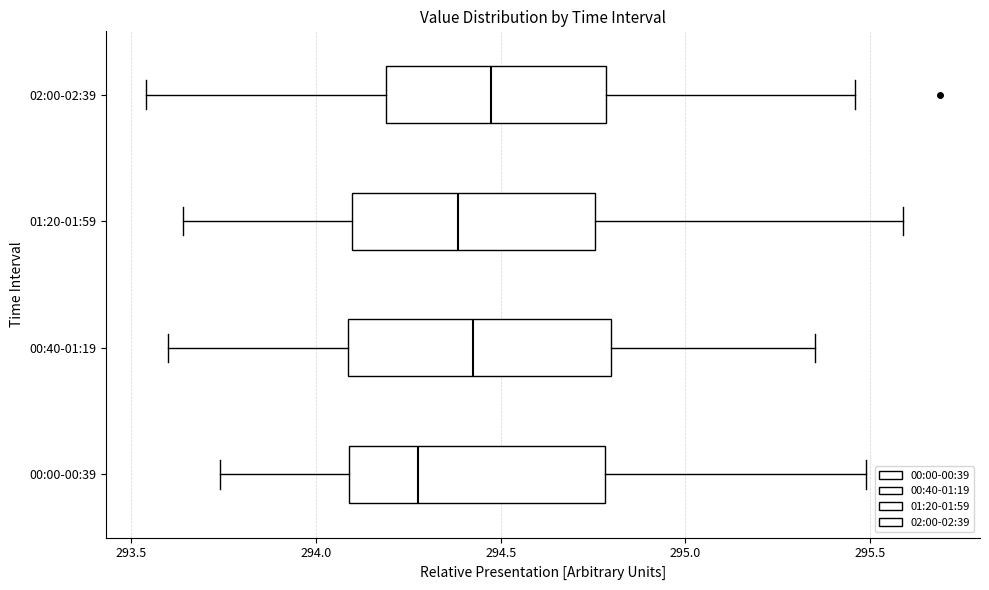

Where is the right edge of the box for 00:00-00:39 on the x-axis? The values are not printed on the chart, so give them approximately, as read against the axis.

294.80